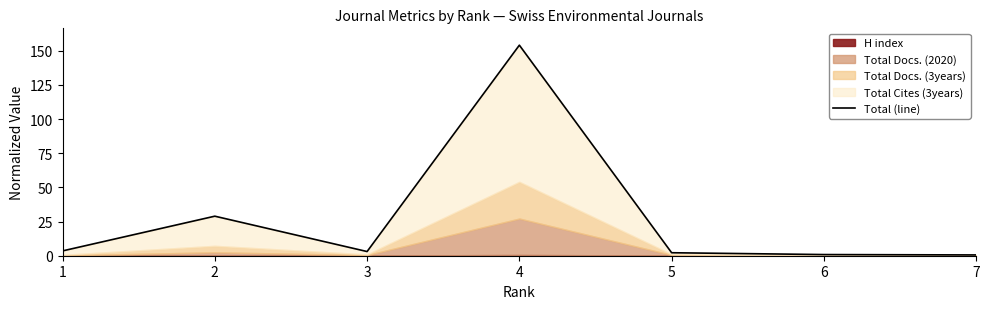

At which label does the data first exceed 3?

1